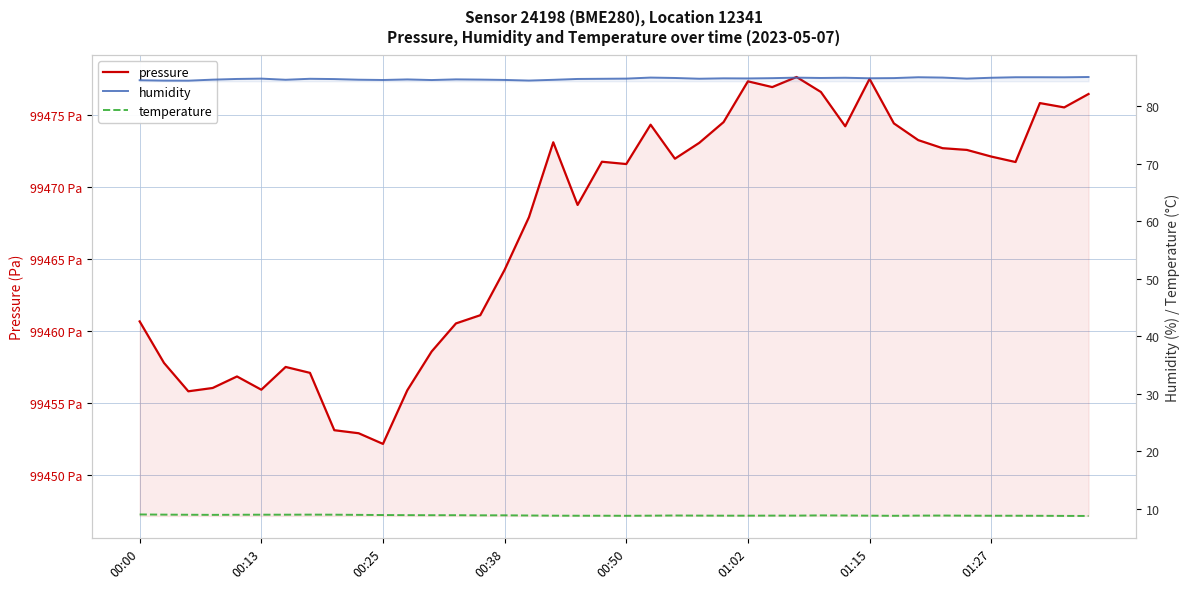

Does the chart display data point markers on the line(s)?

No